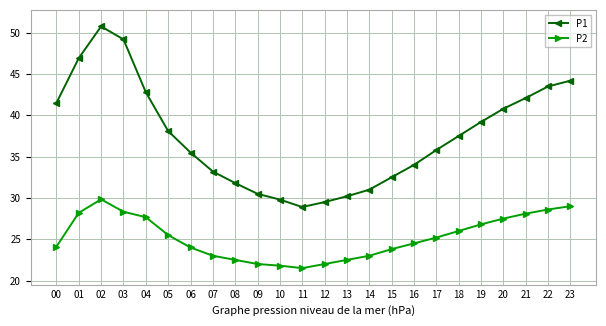

Rank the series by their maximum value, from highest to lowest.

P1, P2